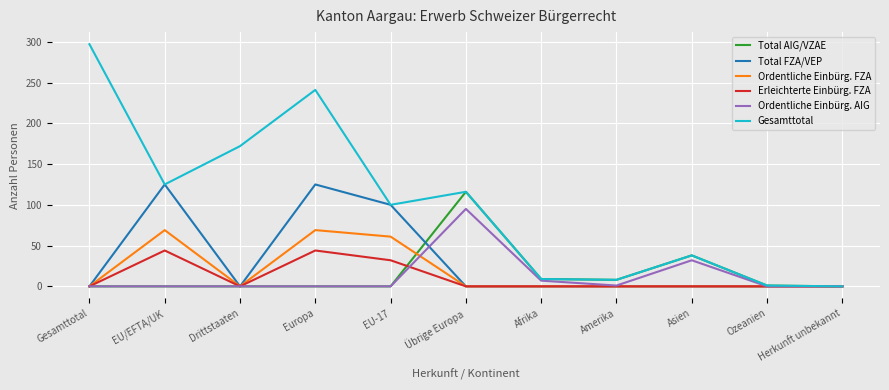

Where is Erleichterte Einbürg. FZA nearest to the value 22?

EU-17